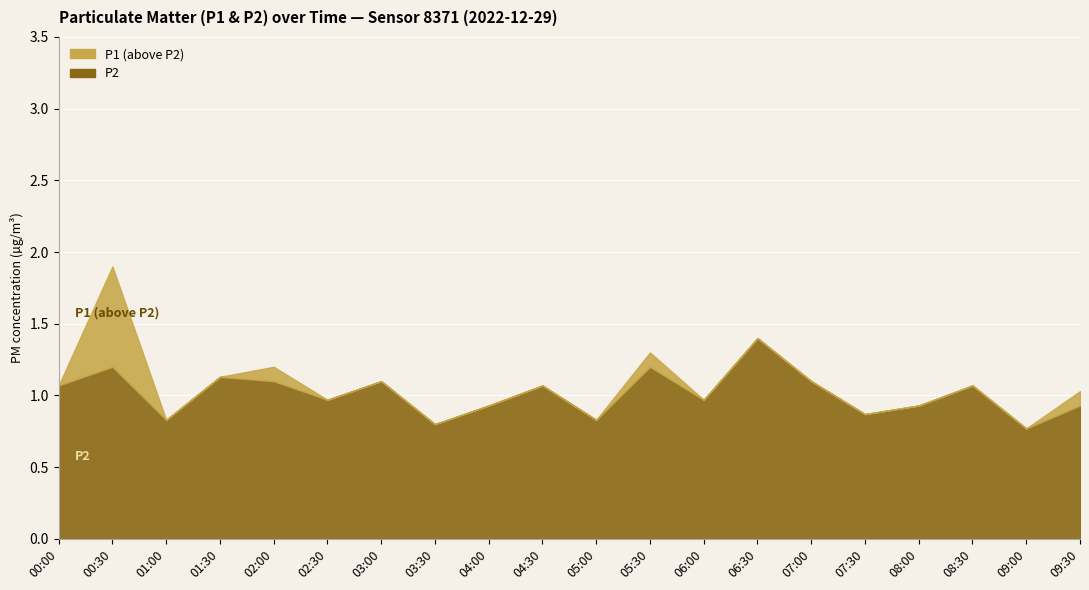

What is the sum of all P2 values?

20.3